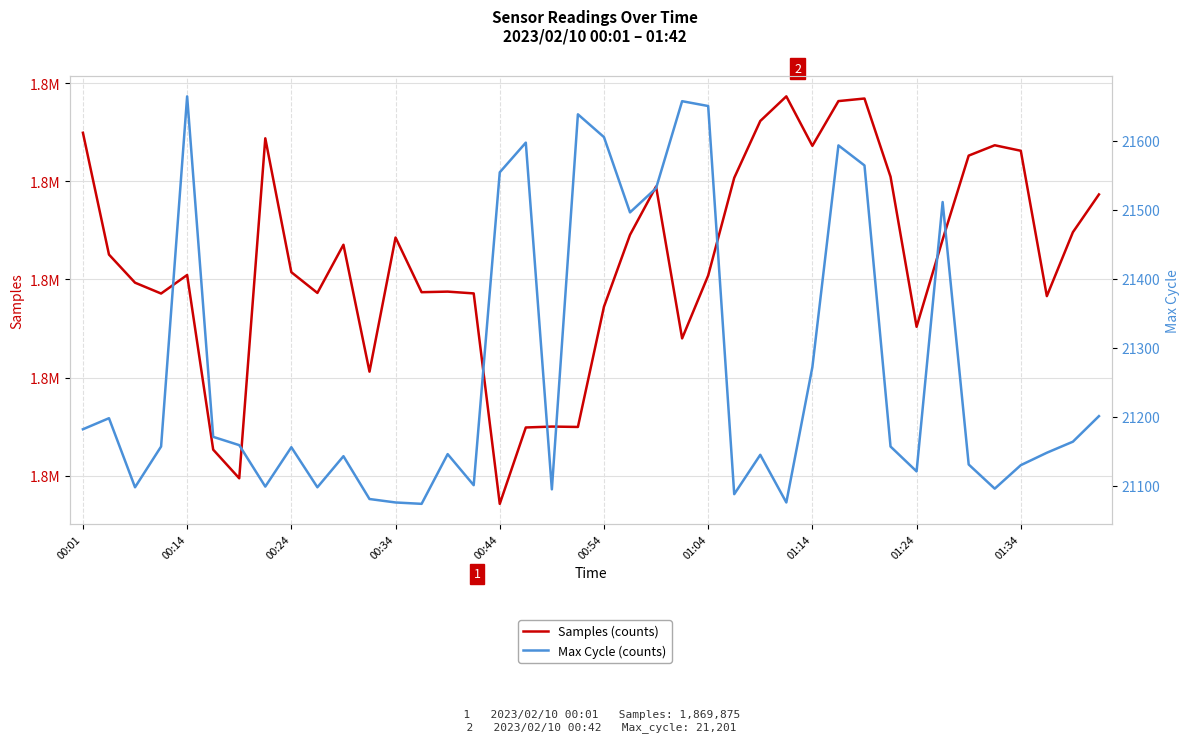

What is the difference between the maximum and second lowest values in the Samples series?

77832